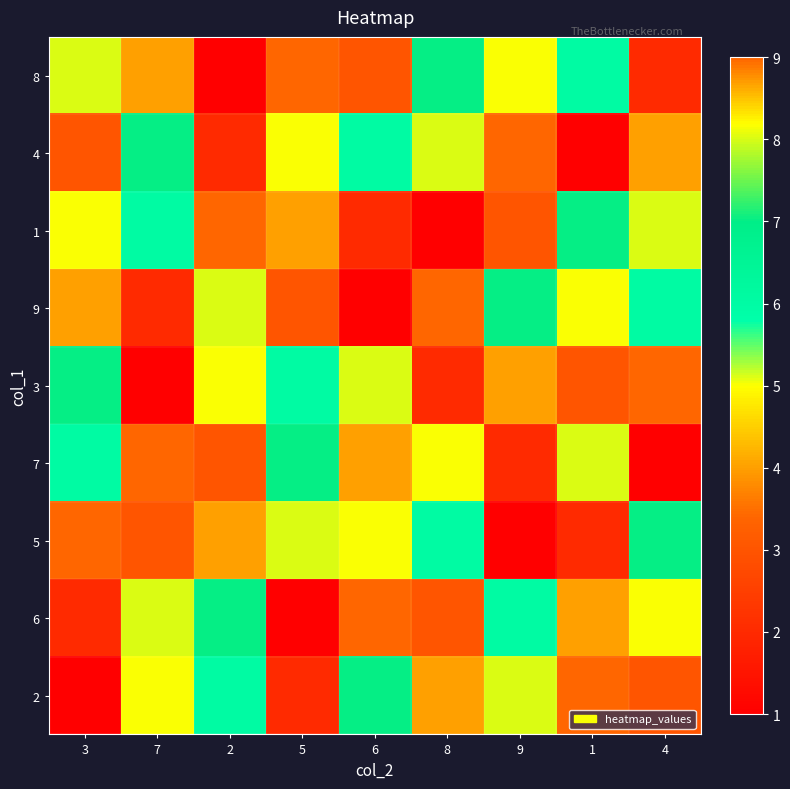

At which category does the chart reach its minimum across all series?

2